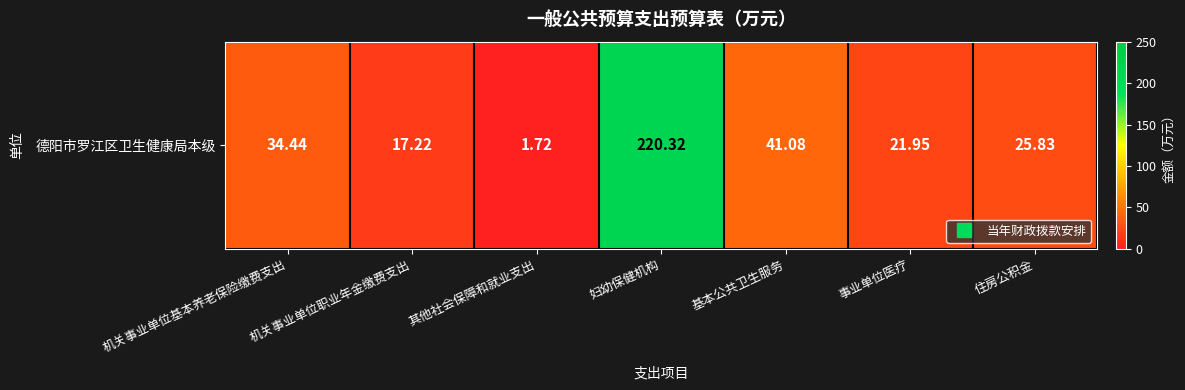

How many values are below 25?

3